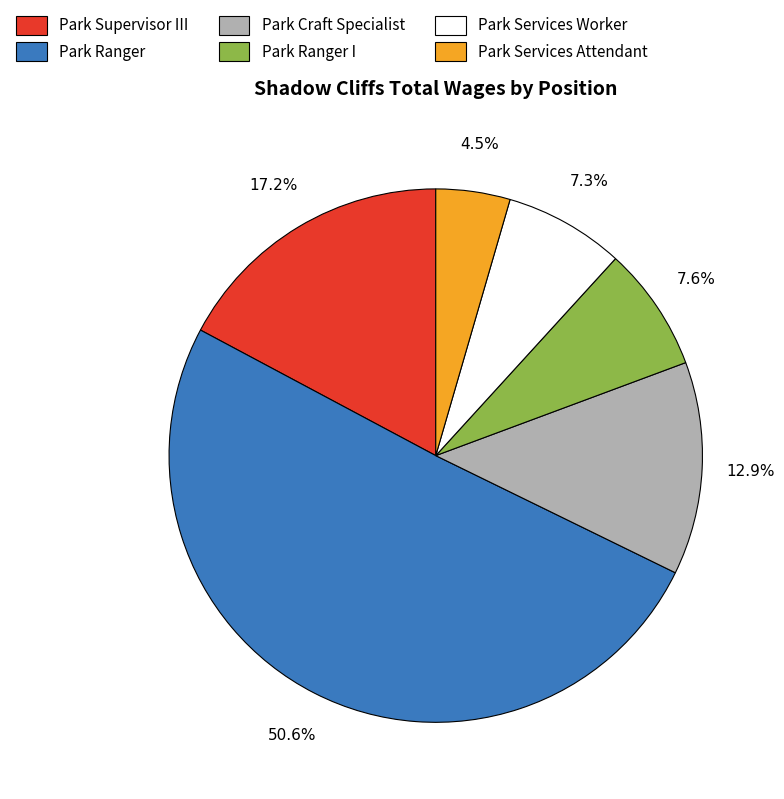

How many slices are in this pie chart?

6